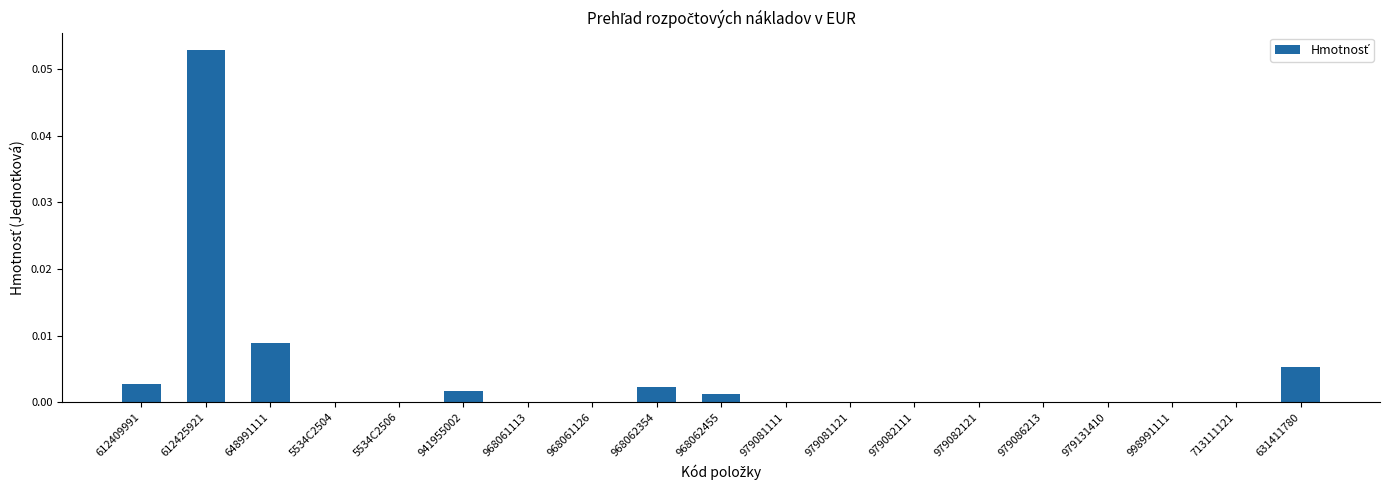

The chart shows a value of 0.0 at 968061113. True or false?

True